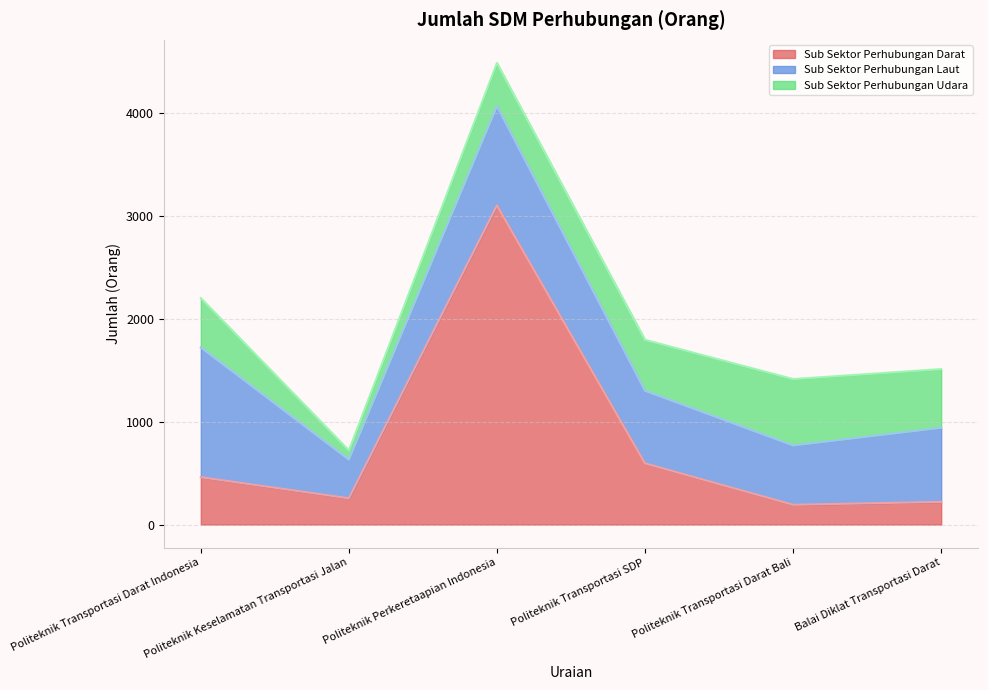

True or false: Sub Sektor Perhubungan Laut has more than 1 points higher than both neighbors.

False